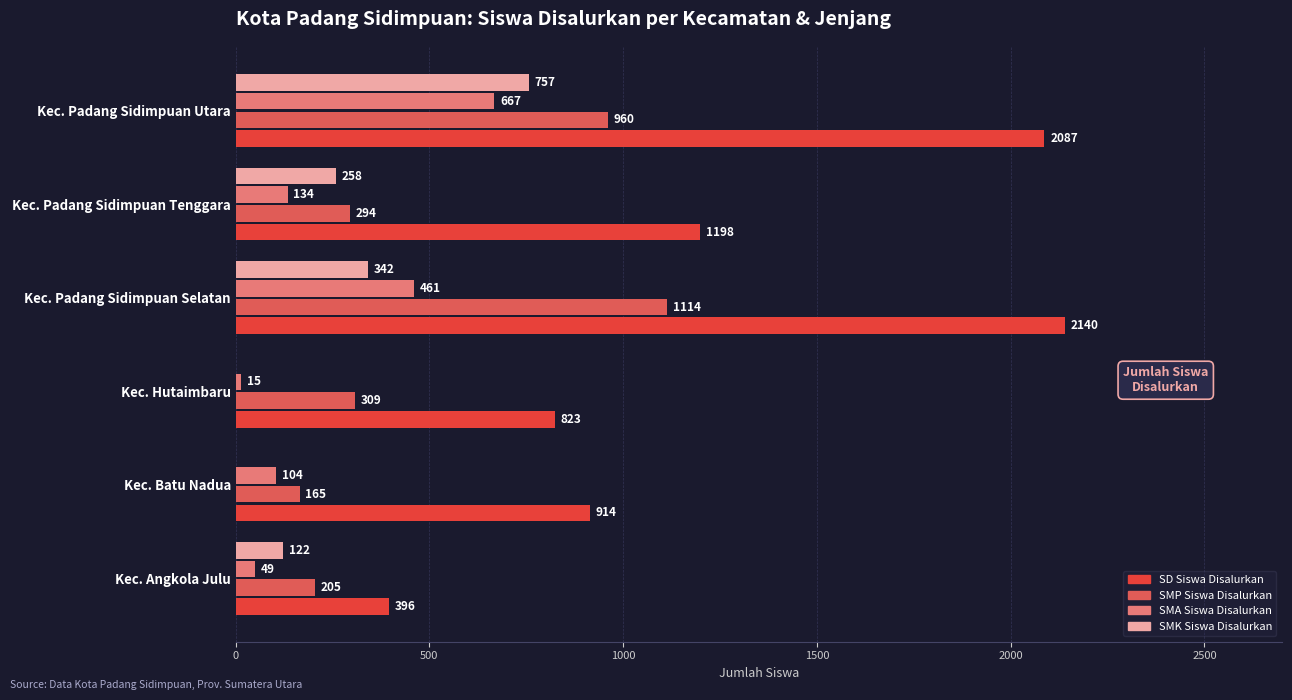

At which category is the sum across all series the highest?

Kec. Padang Sidimpuan Utara